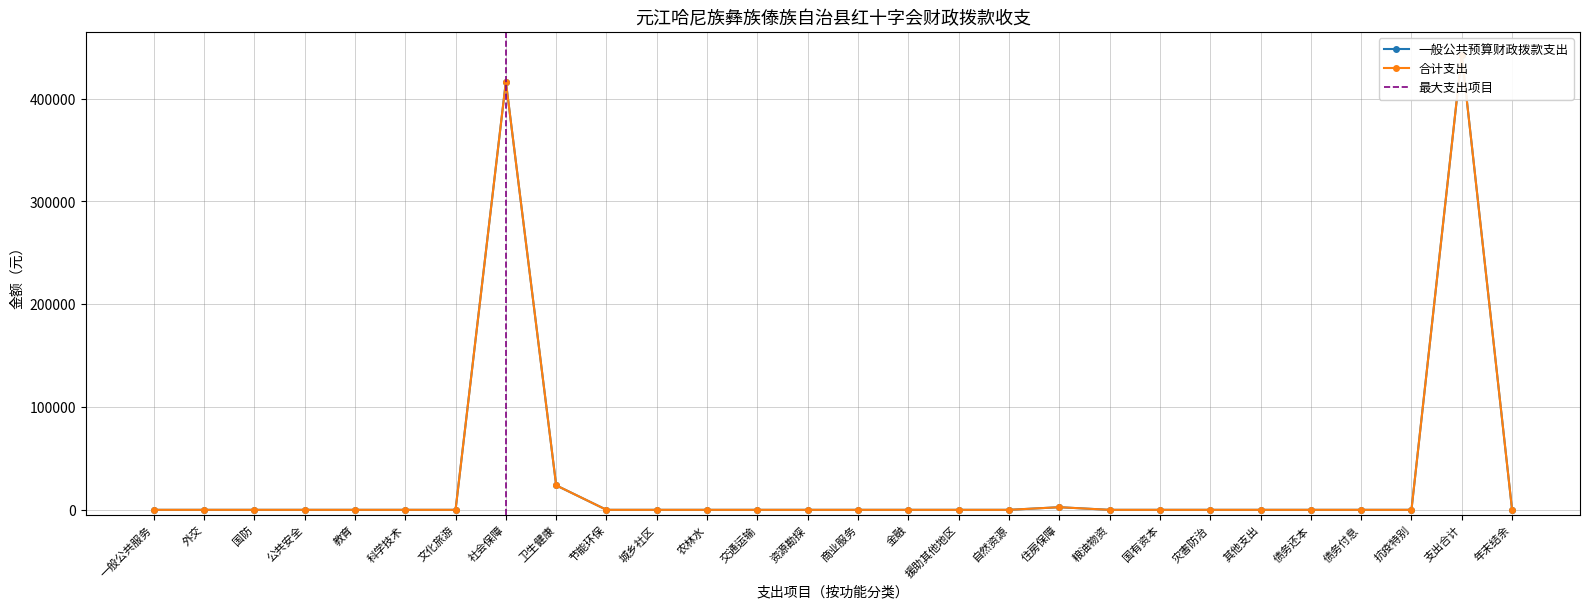

Reading left to right, list all the values displayed in this chart.

一般公共预算财政拨款支出: 0.0	0.0	0.0	0.0	0.0	0.0	0.0	416602.0	23814.7	0.0	0.0	0.0	0.0	0.0	0.0	0.0	0.0	0.0	2556.0	0.0	0.0	0.0	0.0	0.0	0.0	0.0	442972.7	0.0
合计支出: 0.0	0.0	0.0	0.0	0.0	0.0	0.0	416602.0	23814.7	0.0	0.0	0.0	0.0	0.0	0.0	0.0	0.0	0.0	2556.0	0.0	0.0	0.0	0.0	0.0	0.0	0.0	442972.7	0.0